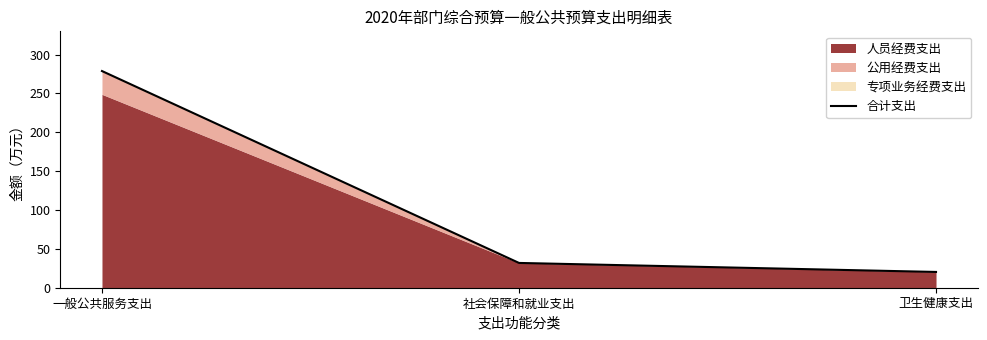

How many categories are shown in the chart?

3